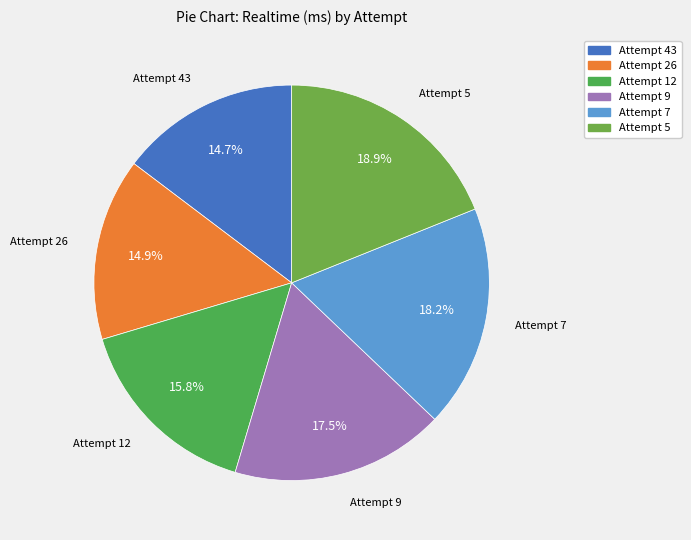

How many segments does this pie chart have?

6